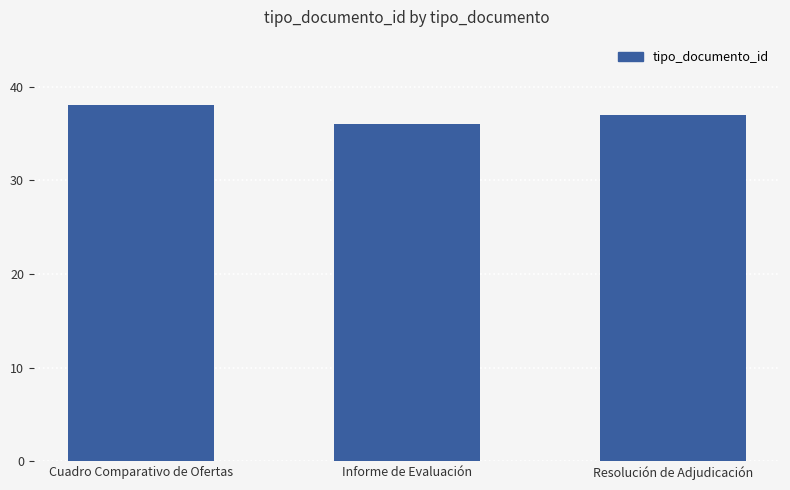

Approximately how many times larger is the value at Informe de Evaluación compared to Cuadro Comparativo de Ofertas?

0.9